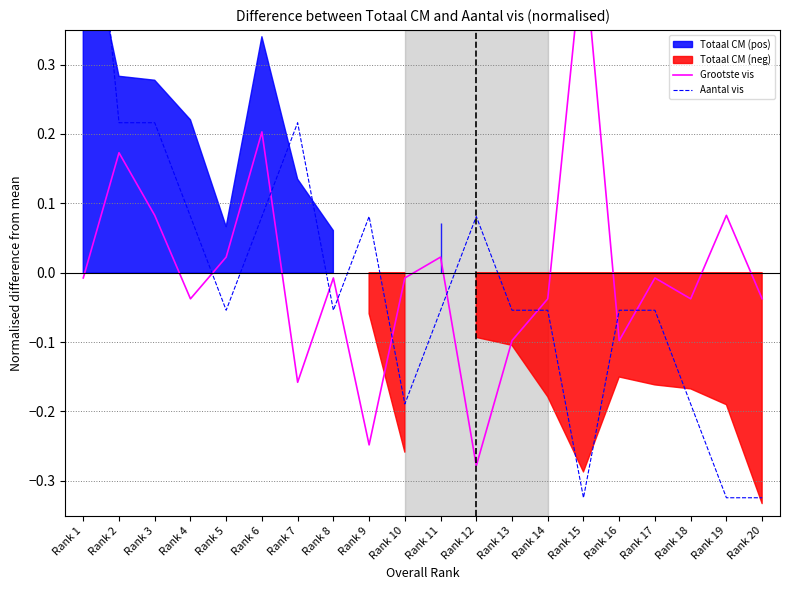

Which series ends up on top after the final intersection of Grootste vis and Aantal vis?

Grootste vis